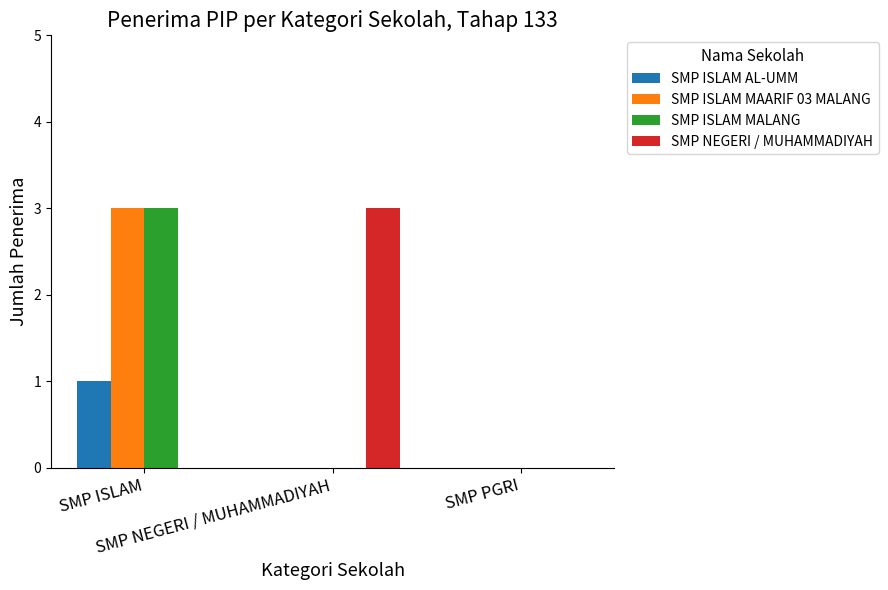

What is the greatest value displayed?

3